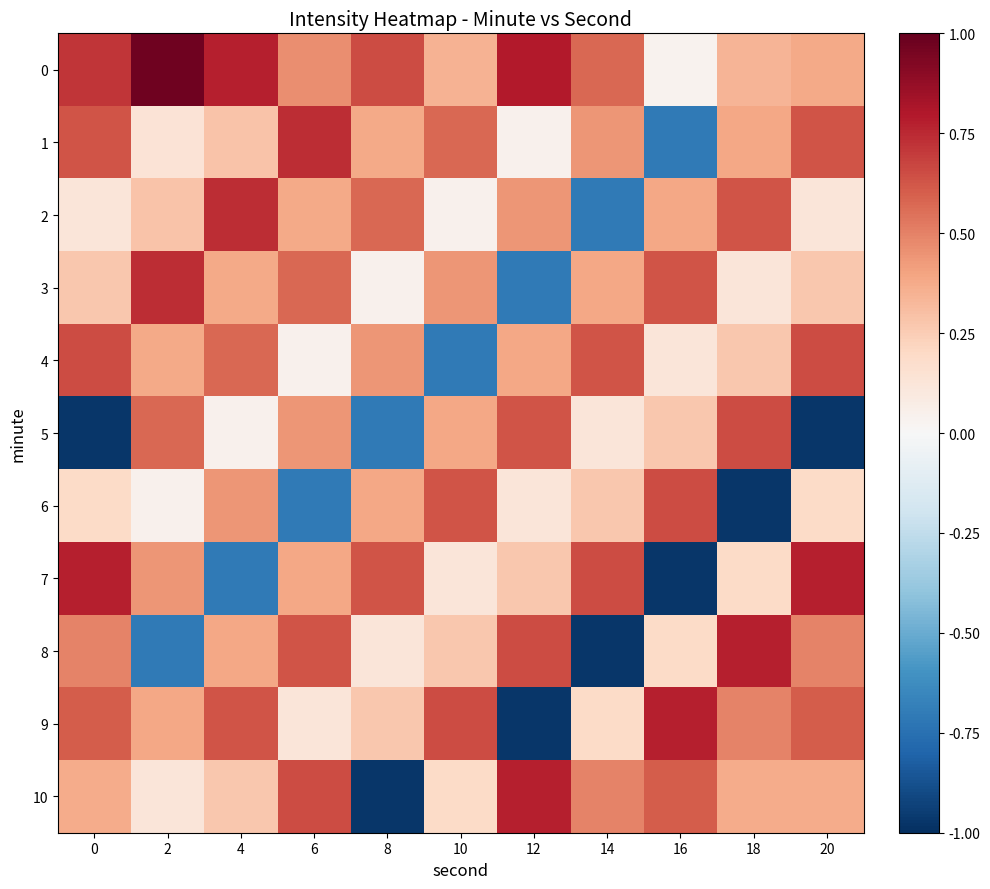

What is the total value across all series at 12?

2.4